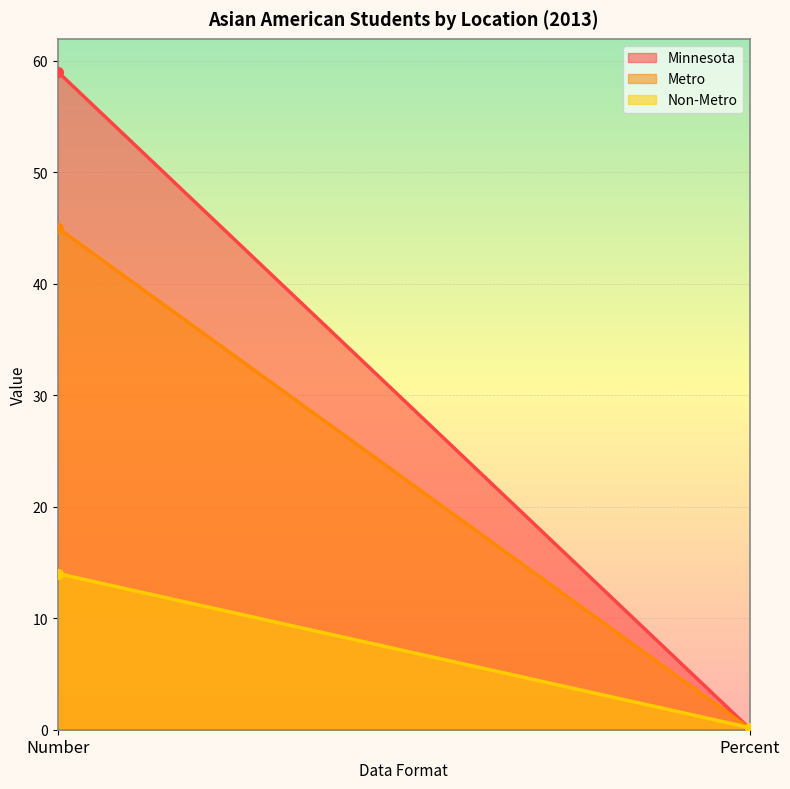

Which category has the lowest value in the Metro series?

Percent